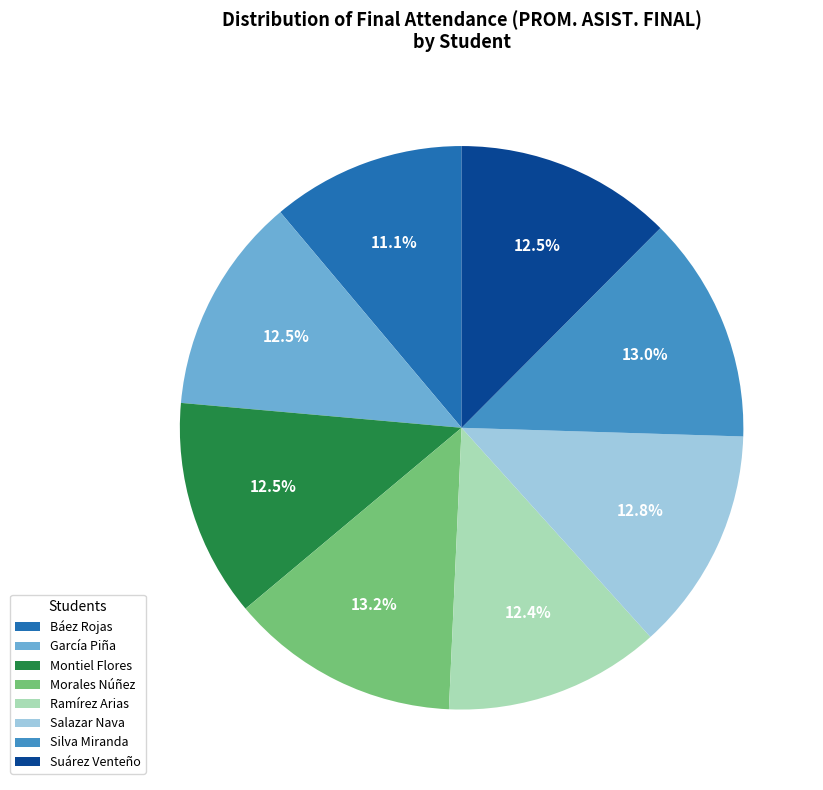

Which category has the smallest portion of the pie?

Báez Rojas